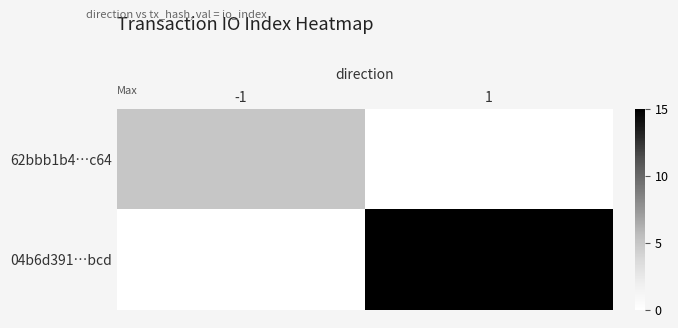

Reading left to right, what are all the values shown in this chart?

62bbb1b4…c64: -1=5	1=0
04b6d391…bcd: -1=0	1=15